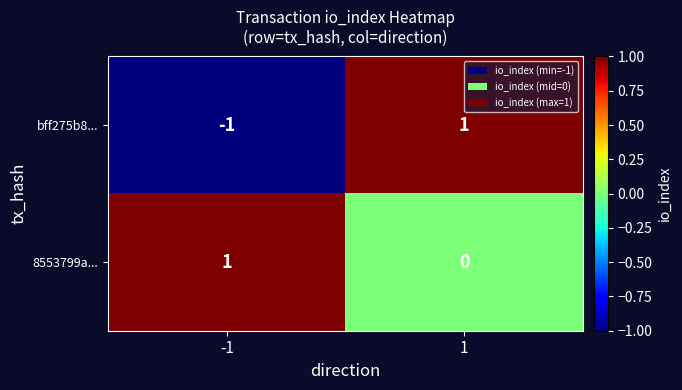

Between -1 and 1, which series saw the biggest shift?

bff275b8...